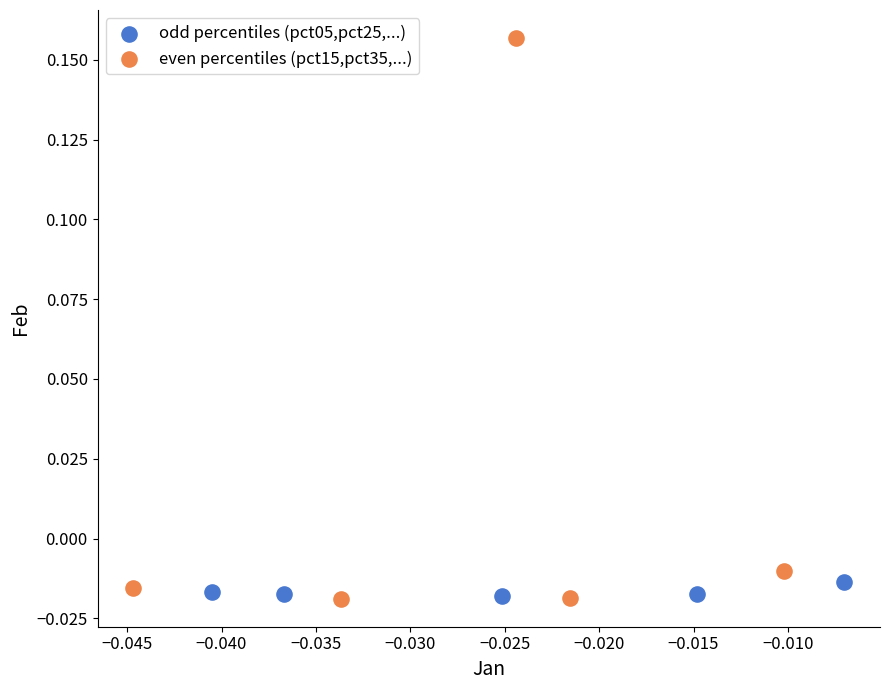

Which series contains the highest Y value?

even percentiles (pct15,pct35,...)